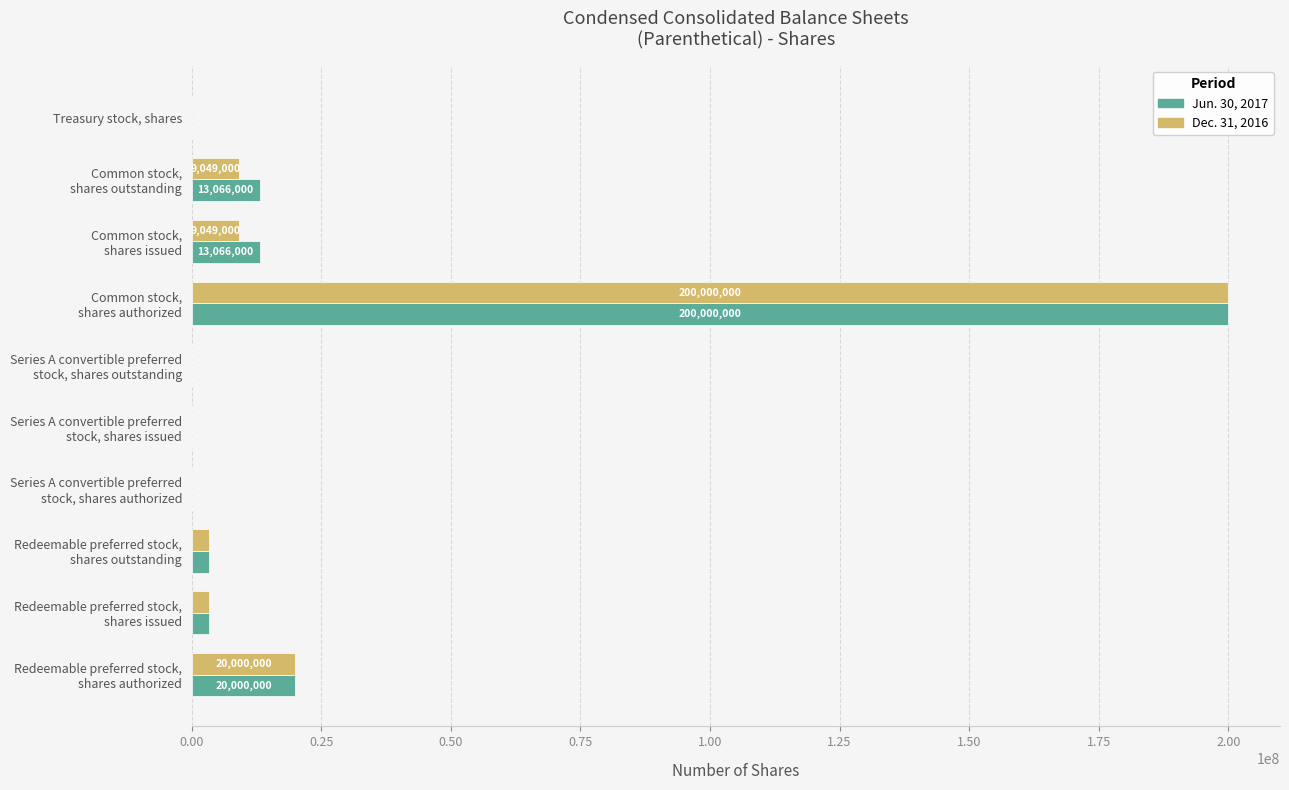

What is the greatest value displayed?

200000000